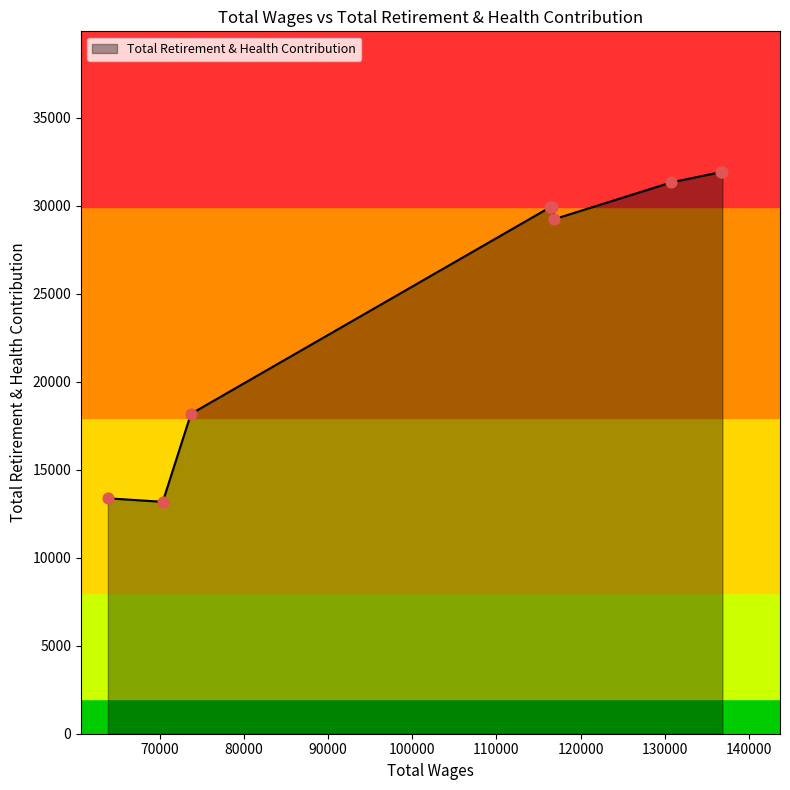

What is the maximum value shown in the chart?

31927